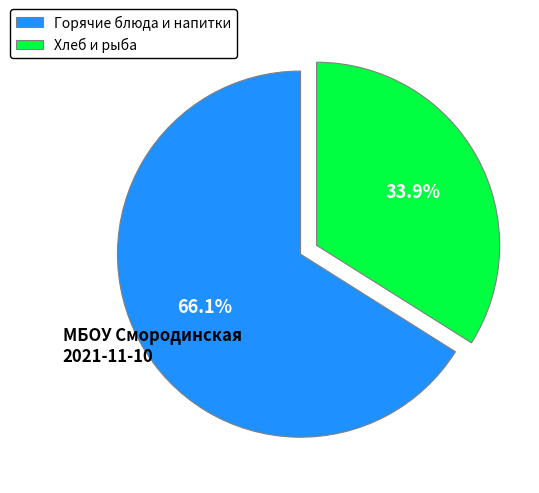

Between Горячие блюда и напитки and Хлеб и рыба, which is larger?

Горячие блюда и напитки